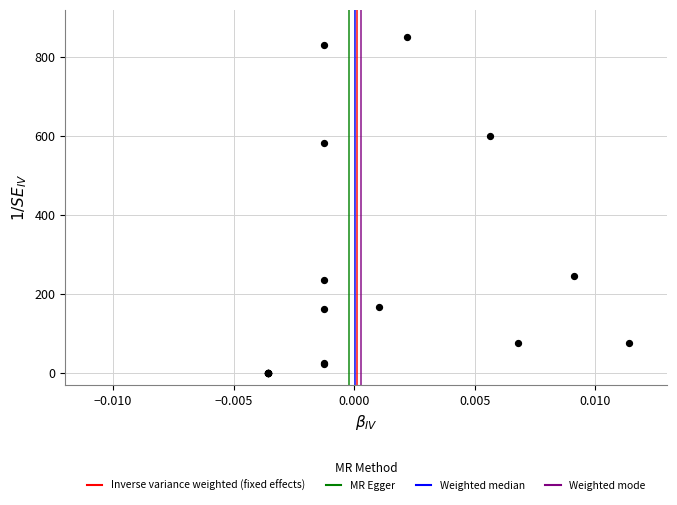

What Y value in the scatter plot is closest to 425?

581.5